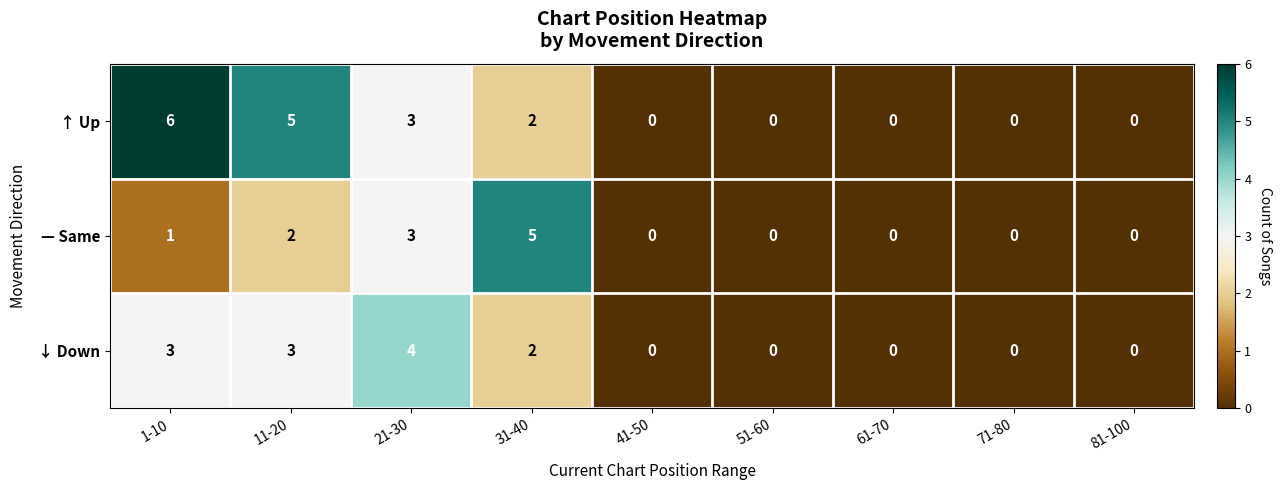

Reading right to left, what are all the values shown in this chart?

↑ Up: 81-100=0	71-80=0	61-70=0	51-60=0	41-50=0	31-40=2	21-30=3	11-20=5	1-10=6
— Same: 81-100=0	71-80=0	61-70=0	51-60=0	41-50=0	31-40=5	21-30=3	11-20=2	1-10=1
↓ Down: 81-100=0	71-80=0	61-70=0	51-60=0	41-50=0	31-40=2	21-30=4	11-20=3	1-10=3